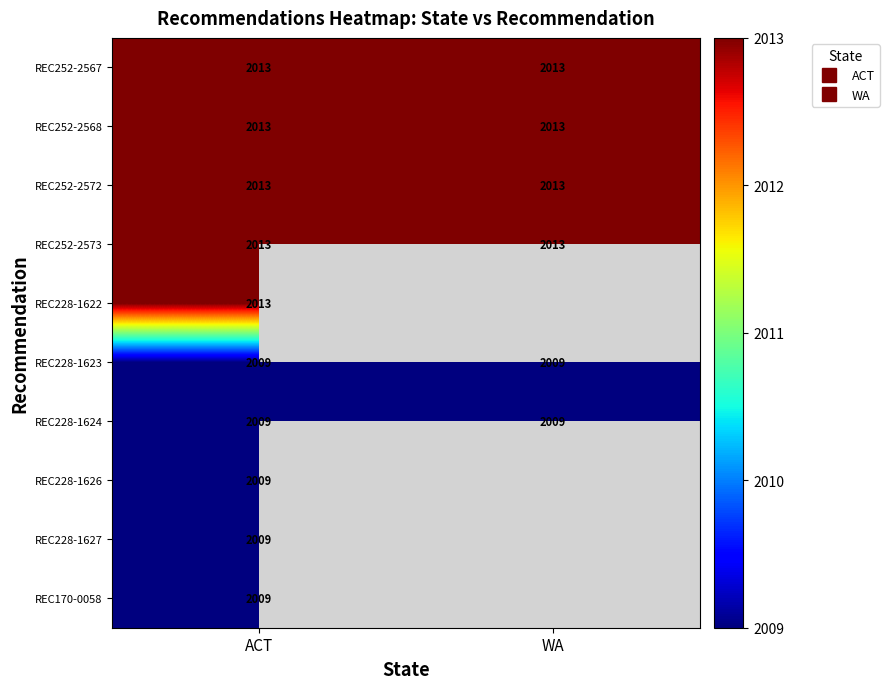

Rank the categories by REC252-2573 value from highest to lowest.

ACT, WA